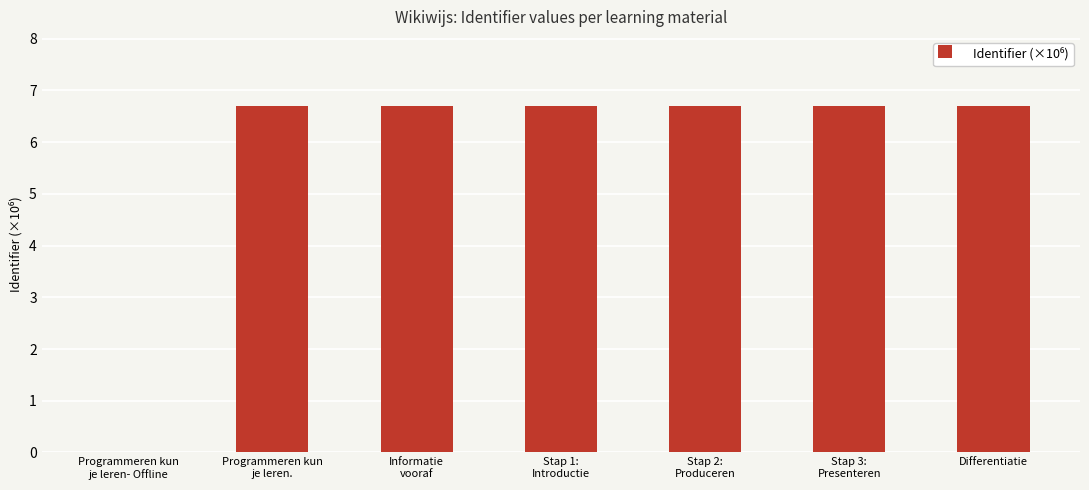

What is the sum of all values?

40.2